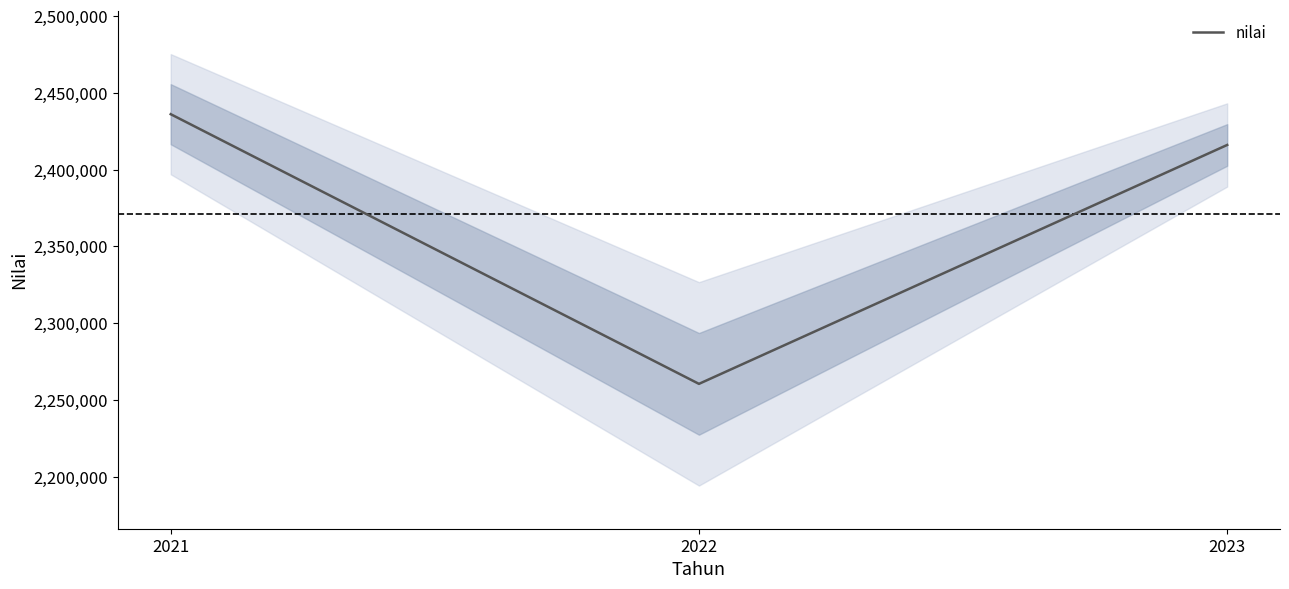

What is the greatest value displayed?

2436113.8